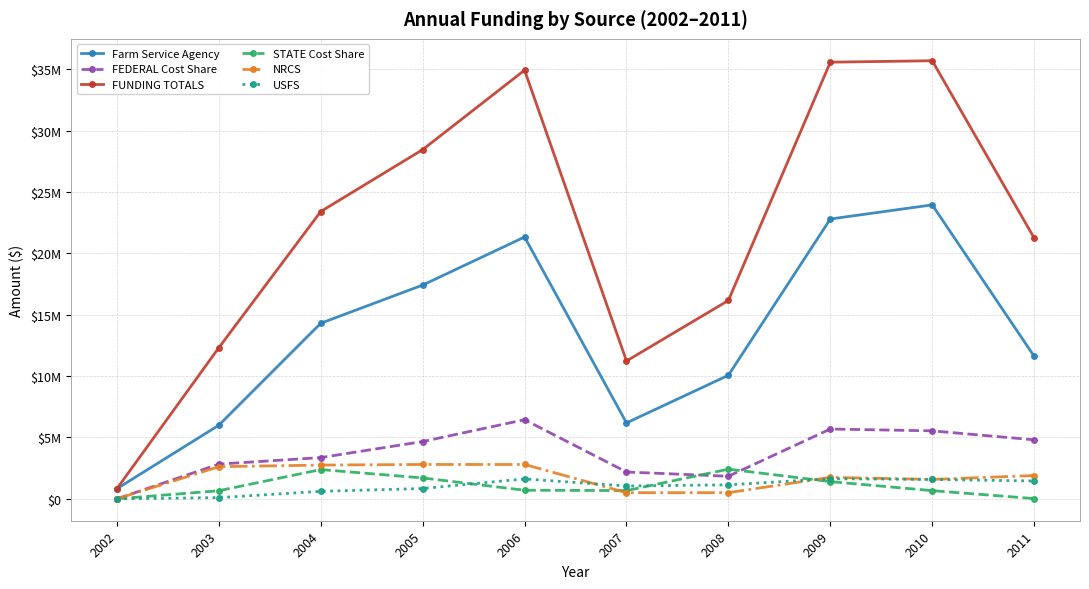

What are all the series names shown in the legend?

Farm Service Agency, FEDERAL Cost Share, FUNDING TOTALS, STATE Cost Share, NRCS, USFS